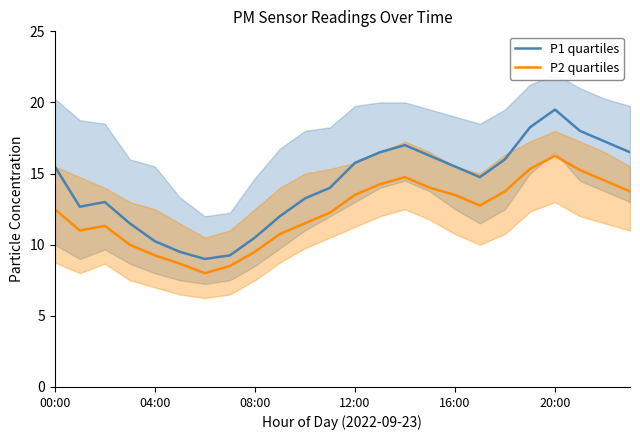

What is the lowest value of the P1 quartiles series?

9.0